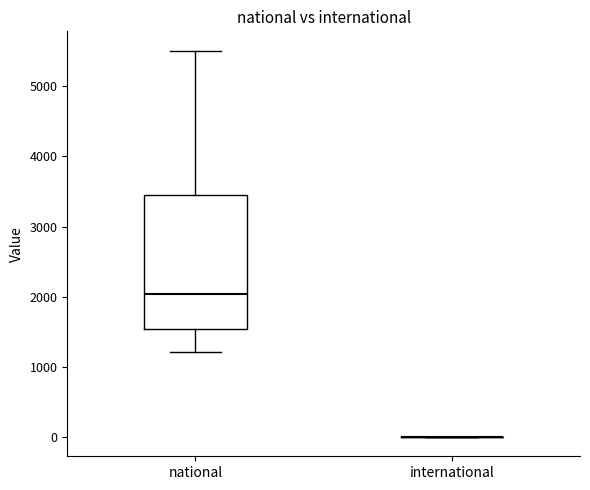

Reading left to right, read every box against the y-axis: the position of its median line, the range the box covers, and the ends of its whiskers. The values are not printed on the chart, so give them approximately, as read against the axis.

national: median 2000, box 1500 to 3500, whiskers 1200 to 5500
international: box collapsed to a line at 0, whiskers 0 to 0